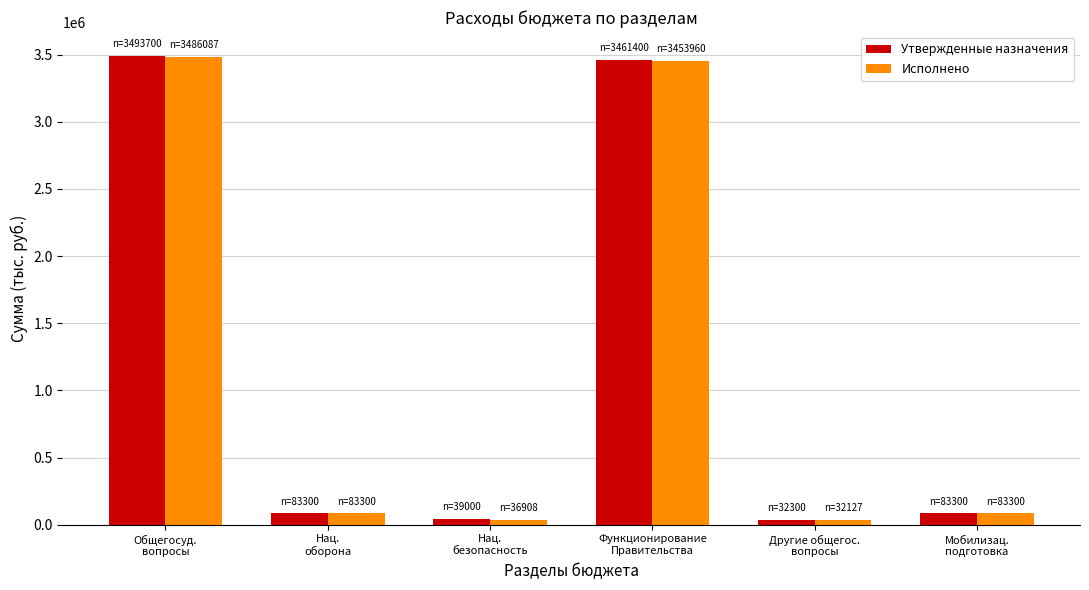

What is the approximate value of Исполнено at Функционирование
Правительства?

3453959.6